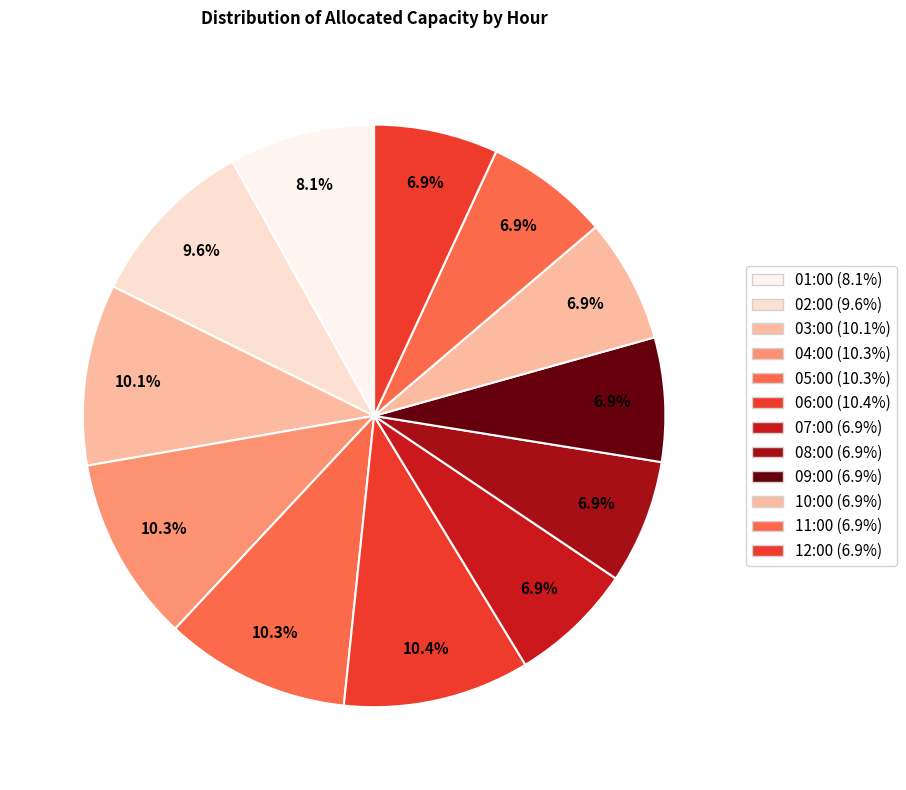

How many segments does this pie chart have?

12